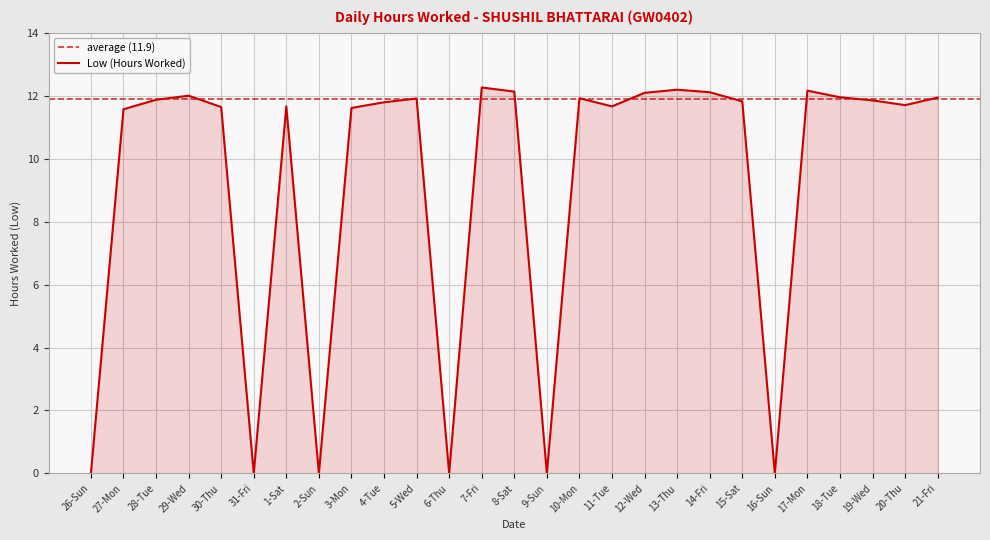

How many data points are less than 11?

6